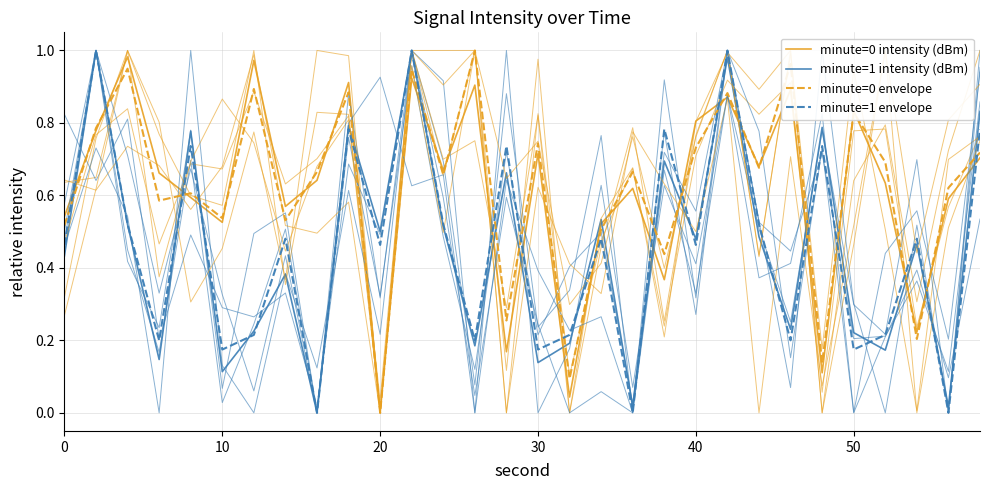

How many interior local peaks does the minute=1 intensity (dBm) series have?

11